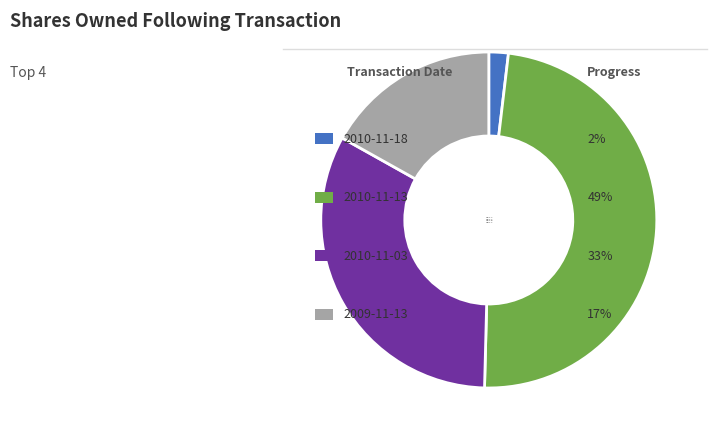

Do 2010-11-18 and 2009-11-13 together represent more than half of the pie?

No